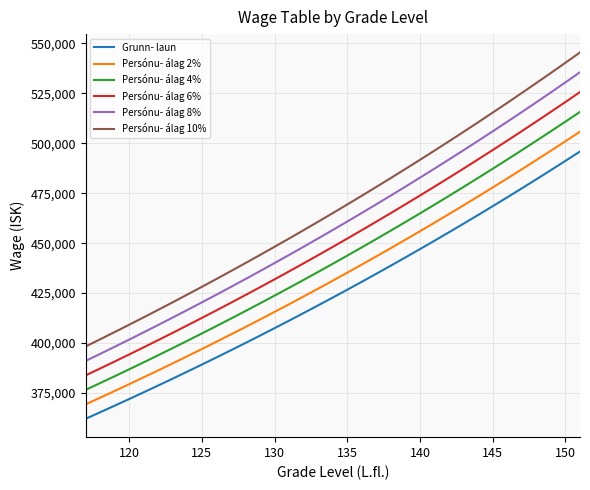

Which series has the largest total across all categories?

Persónu- álag 10%